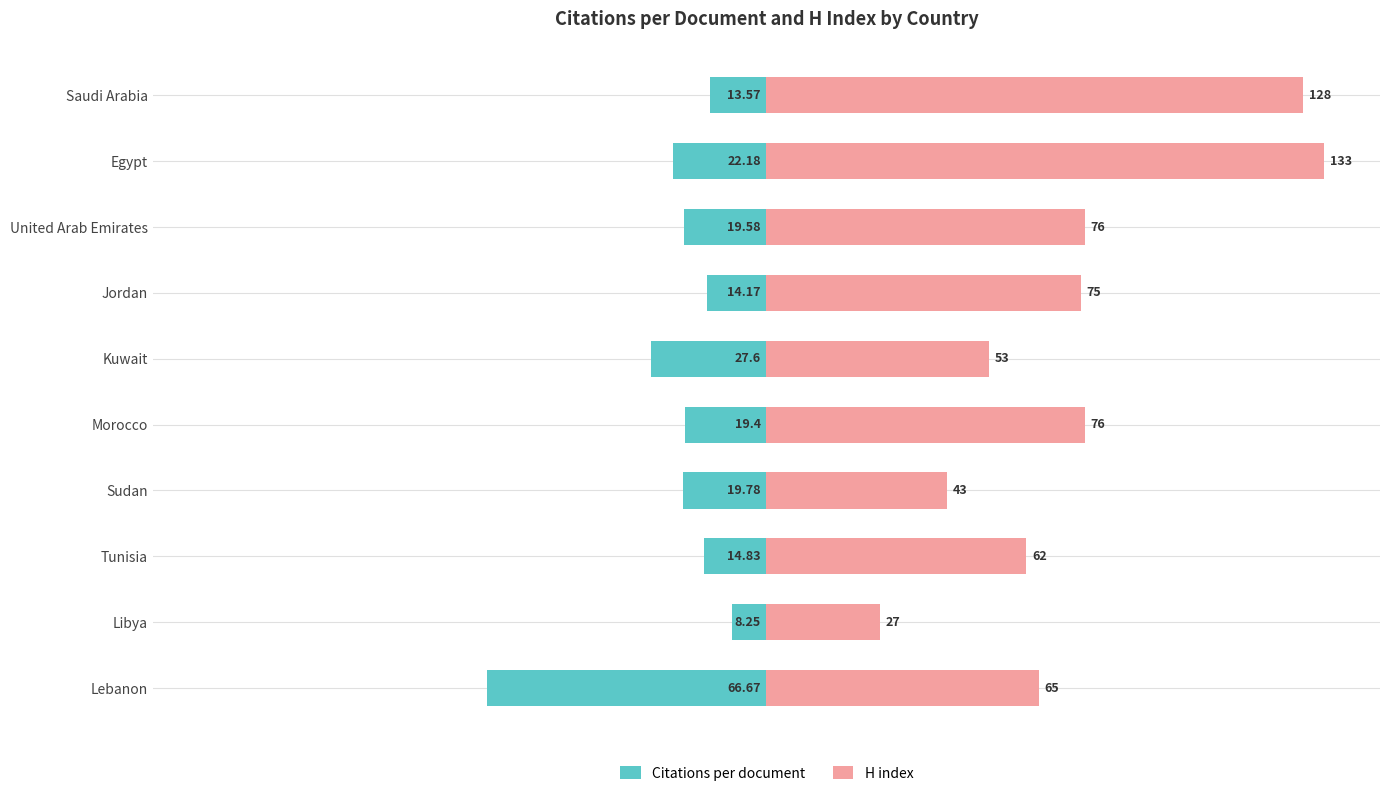

At Egypt, list the series in order from largest to smallest.

H index, Citations per document